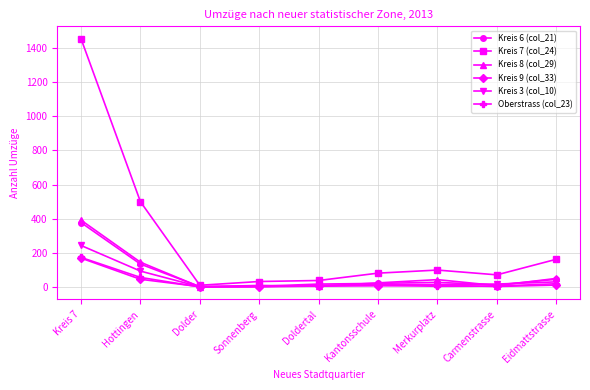

Which series has the largest total across all categories?

Kreis 7 (col_24)